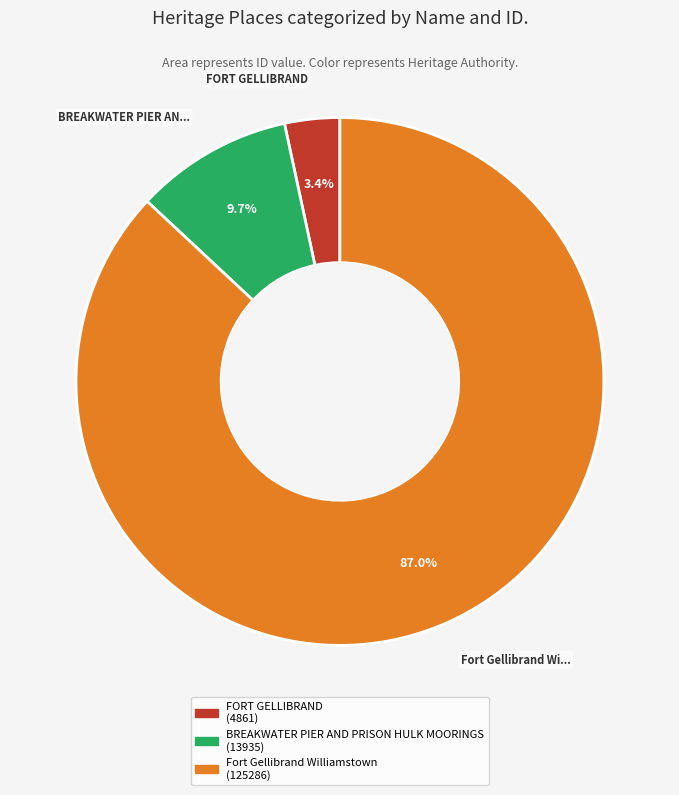

Is there any slice that represents more than half of the pie?

Yes